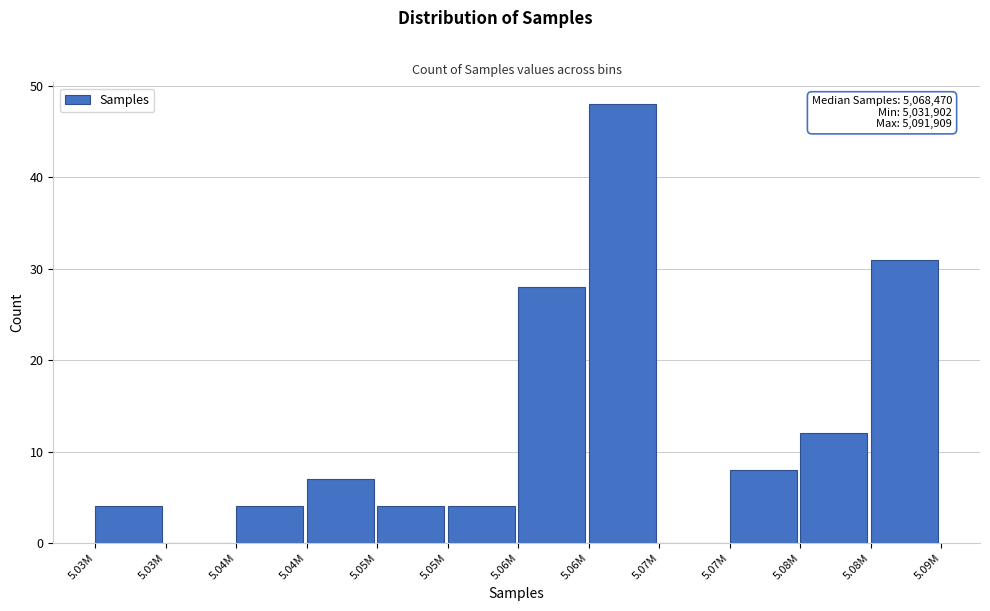

How many categories are shown in the chart?

12